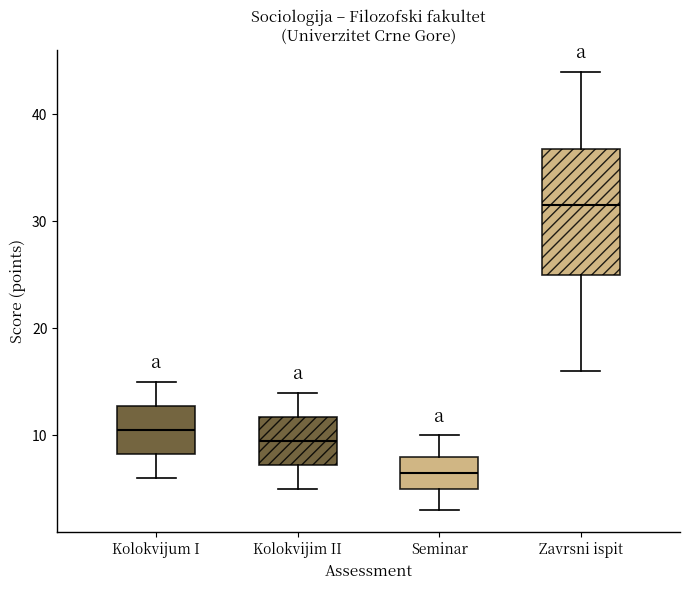

Reading left to right, read every box against the y-axis: the position of its median line, the range the box covers, and the ends of its whiskers. The values are not printed on the chart, so give them approximately, as read against the axis.

Kolokvijum I: median 11, box 8 to 13, whiskers 6 to 15
Kolokvijim II: median 10, box 7 to 12, whiskers 5 to 14
Seminar: median 7, box 5 to 8, whiskers 3 to 10
Zavrsni ispit: median 32, box 25 to 37, whiskers 16 to 44